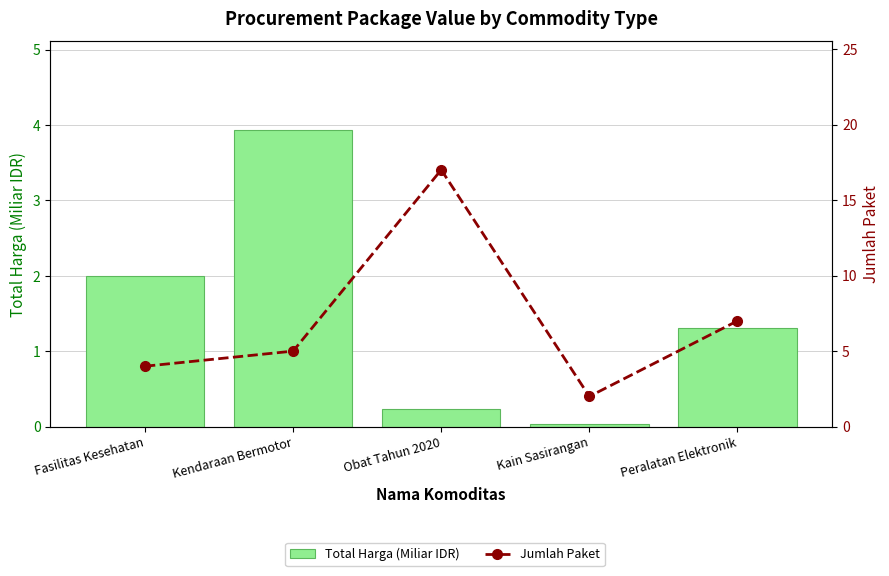

At how many categories does at least one series exceed 13?

1